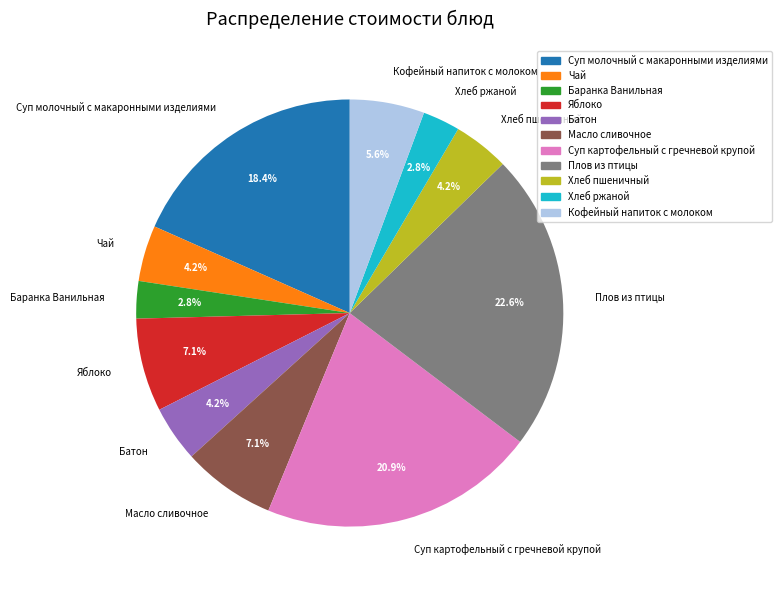

To the nearest percent, what is the combined percentage of Хлеб ржаной and Масло сливочное?

10%